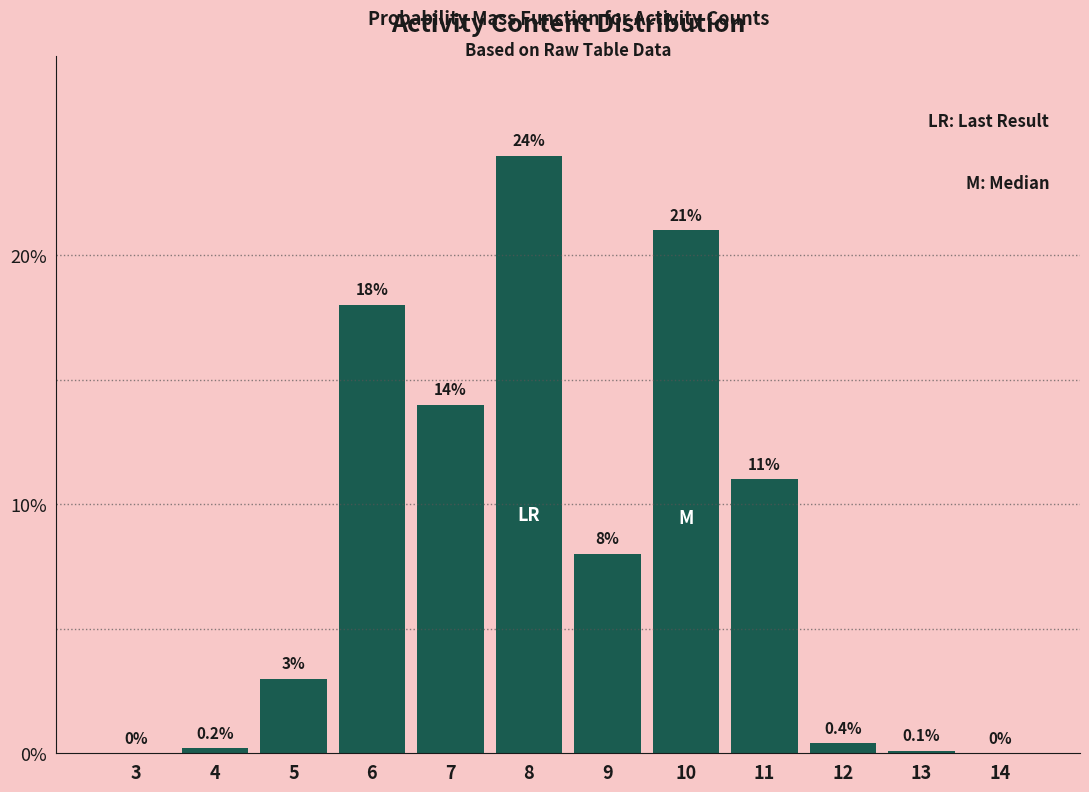

Reading left to right, transcribe all the data shown in this chart.

3=0.0	4=0.2	5=3.0	6=18.0	7=14.0	8=24.0	9=8.0	10=21.0	11=11.0	12=0.4	13=0.1	14=0.0